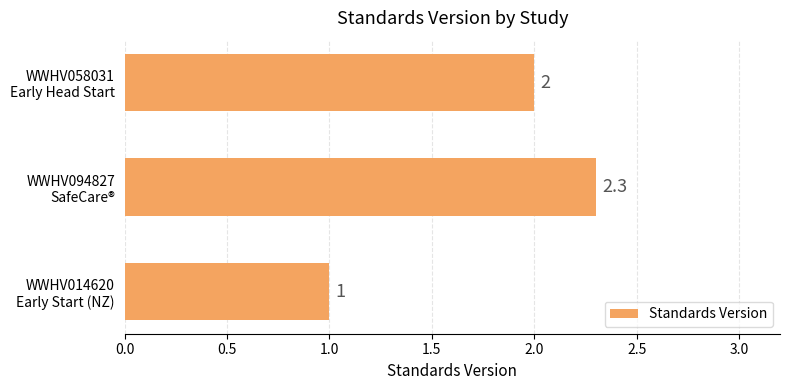

What is the greatest value displayed?

2.3